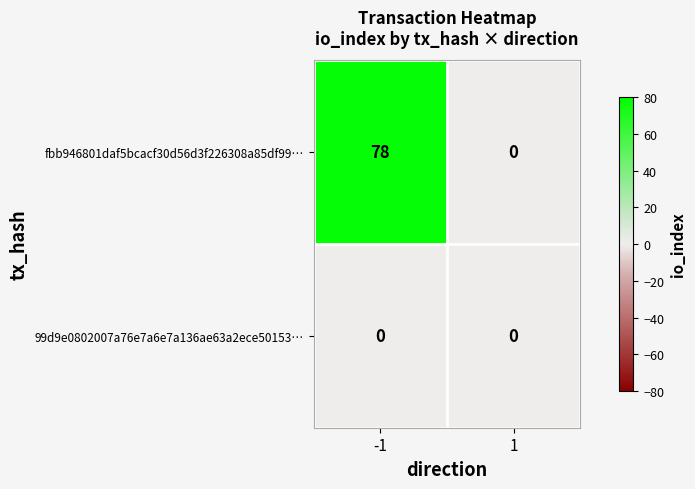

At -1, list the series in order from largest to smallest.

fbb946801daf5bcacf30d56d3f226308a85df99…, 99d9e0802007a76e7a6e7a136ae63a2ece50153…